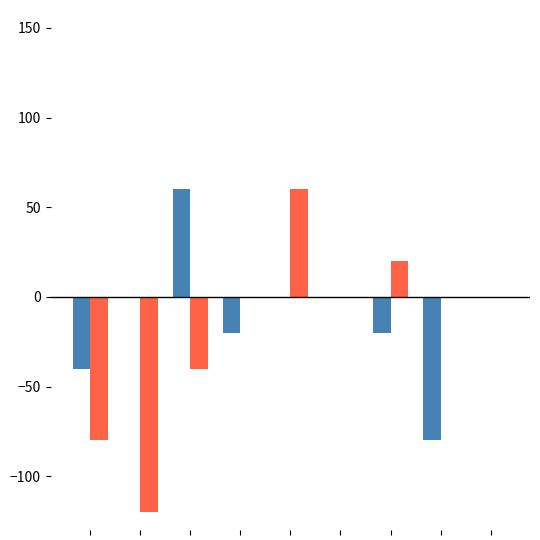

What is the greatest value displayed?

60